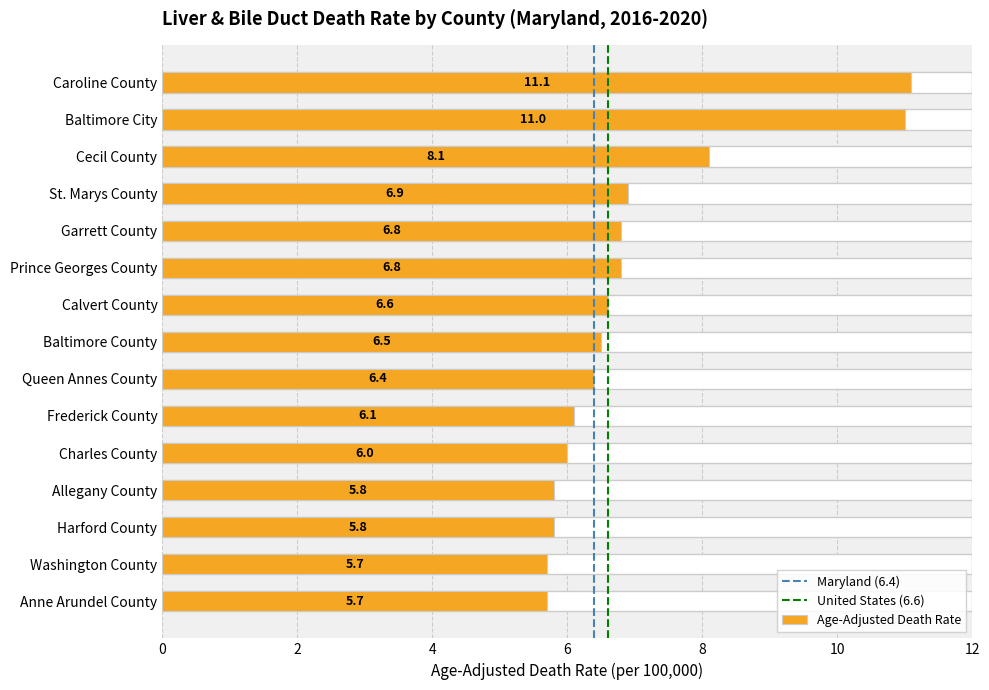

What is the average value?

7.0